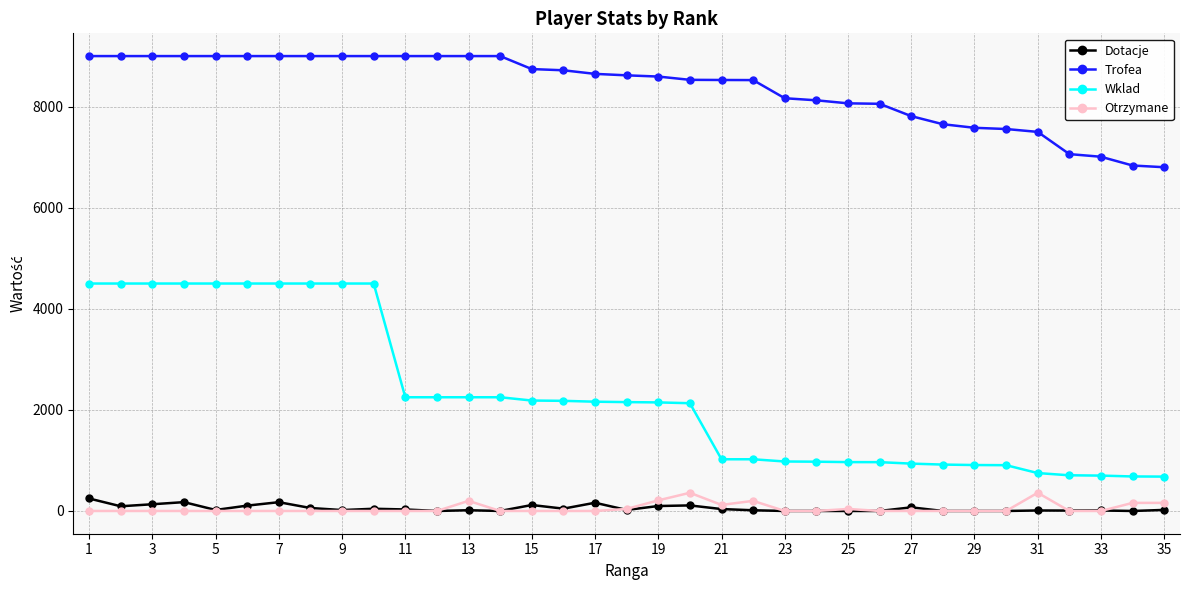

Which series has the widest spread of values?

Wklad